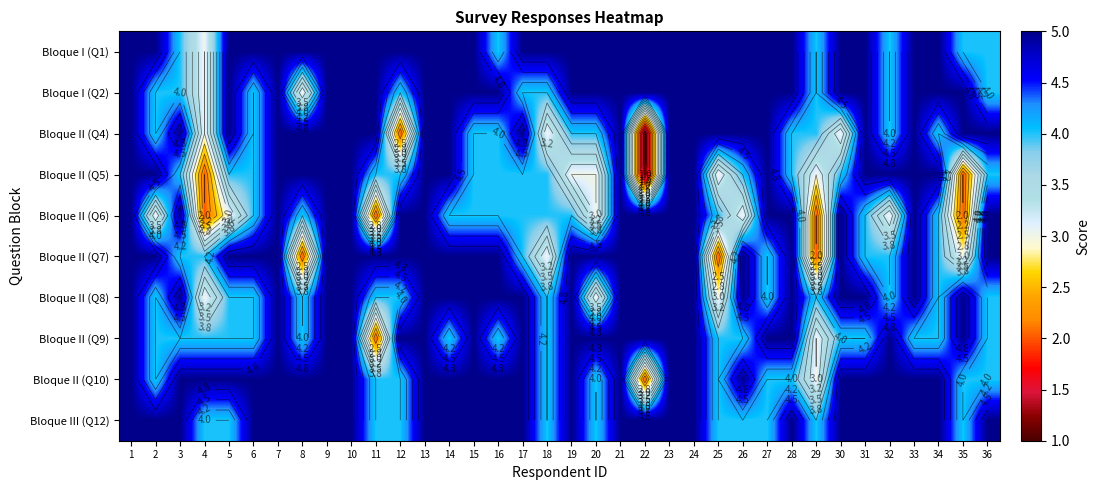

At which category is the sum across all series the highest?

1